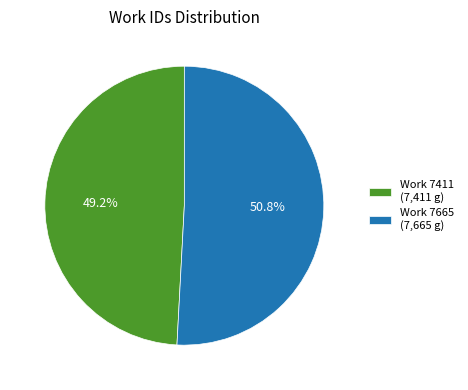

Which slice represents more than half of the pie?

Work 7665